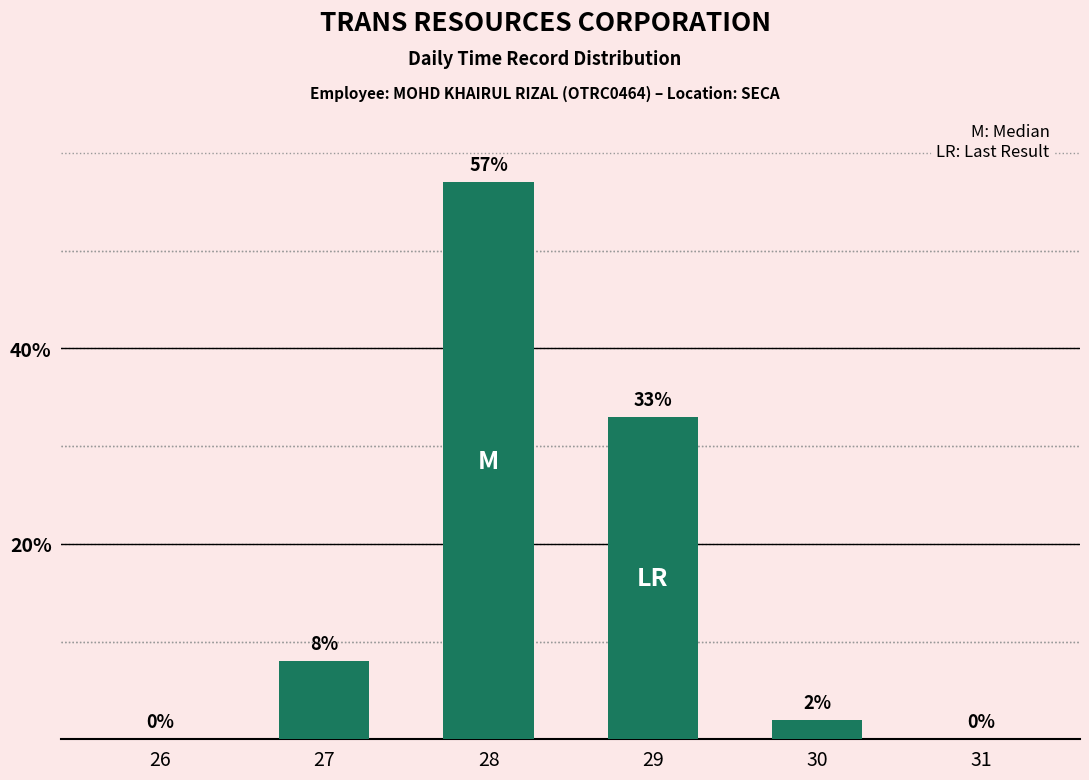

At which category does the chart reach its peak across all series?

28